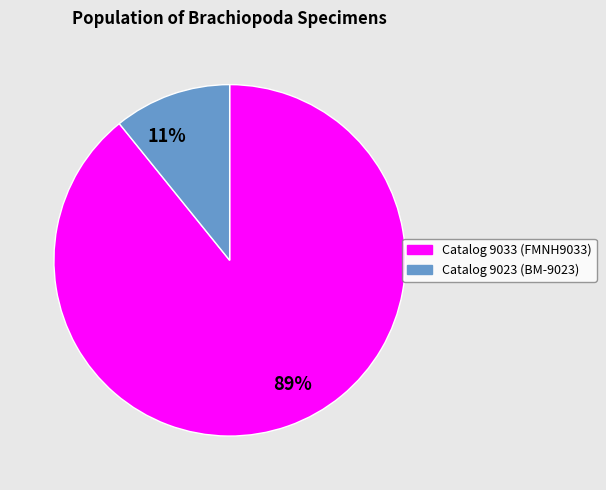

The Catalog 9023 slice represents 21% of the pie. True or false?

False